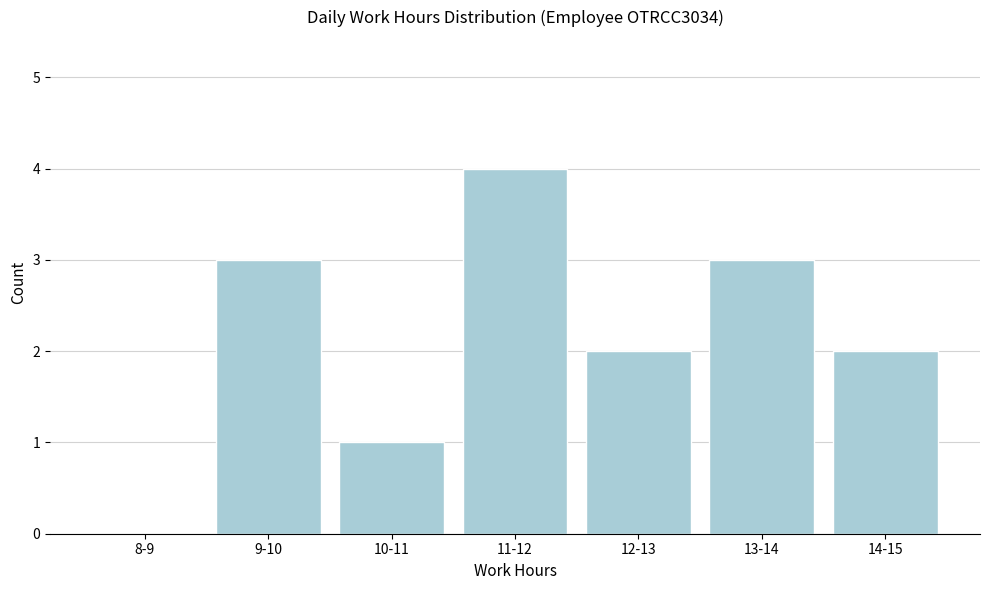

Reading left to right, list all the values displayed in this chart.

8-9=0	9-10=3	10-11=1	11-12=4	12-13=2	13-14=3	14-15=2